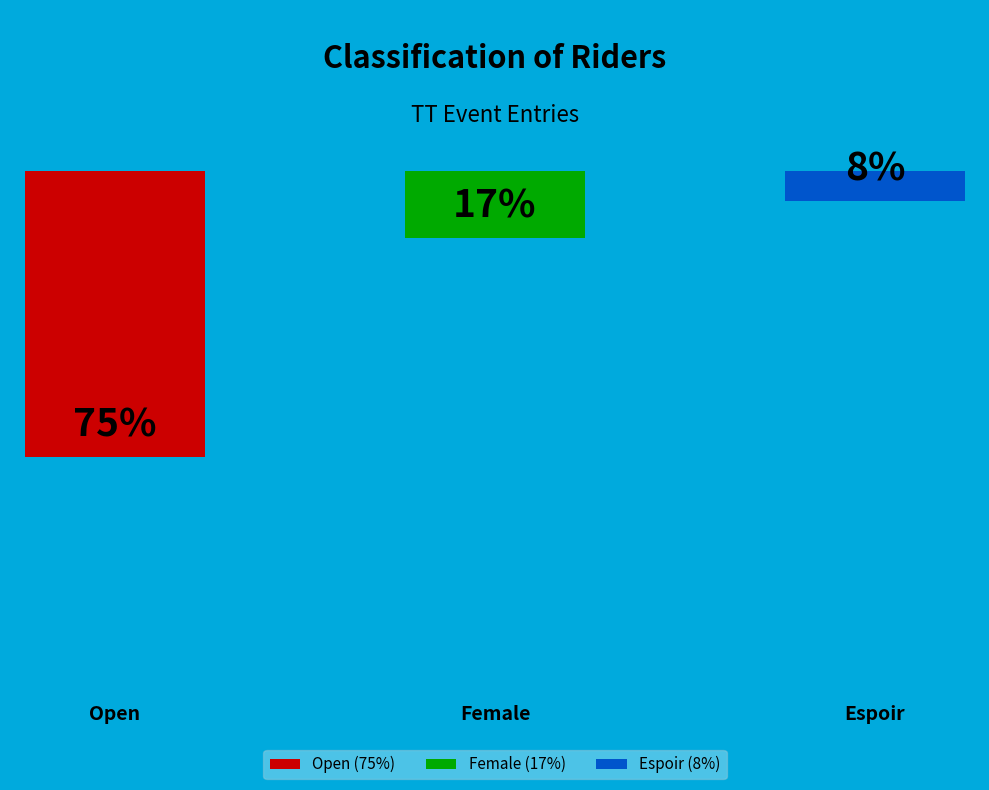

Which slice is the smallest?

Espoir